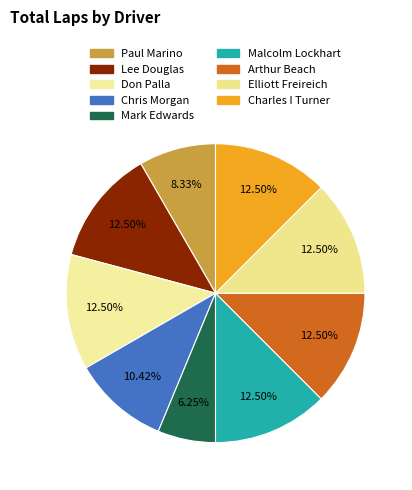

What is the change in value from Paul Marino to Arthur Beach?

+2